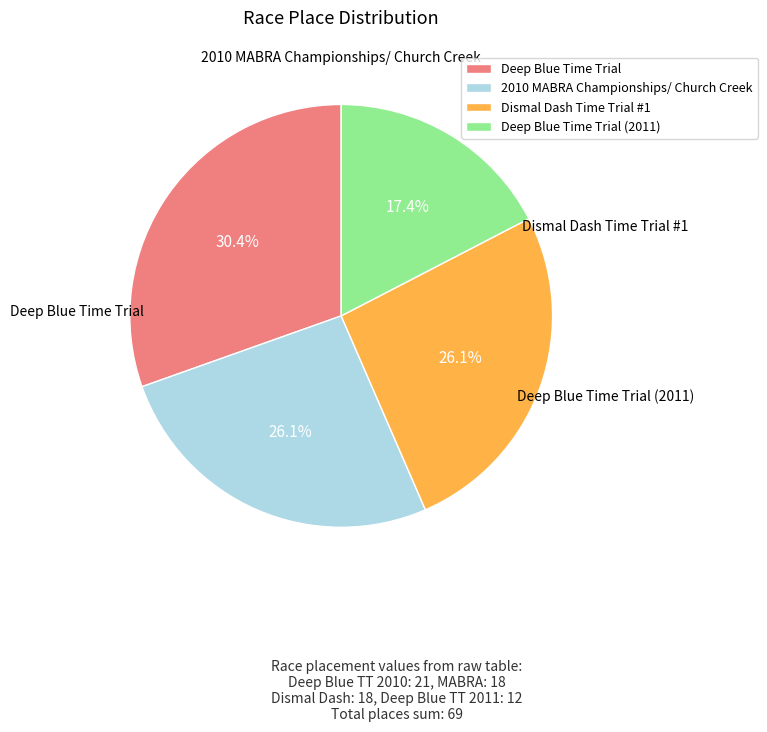

What is the change in value from Deep Blue Time Trial to Dismal Dash Time Trial #1?

-3